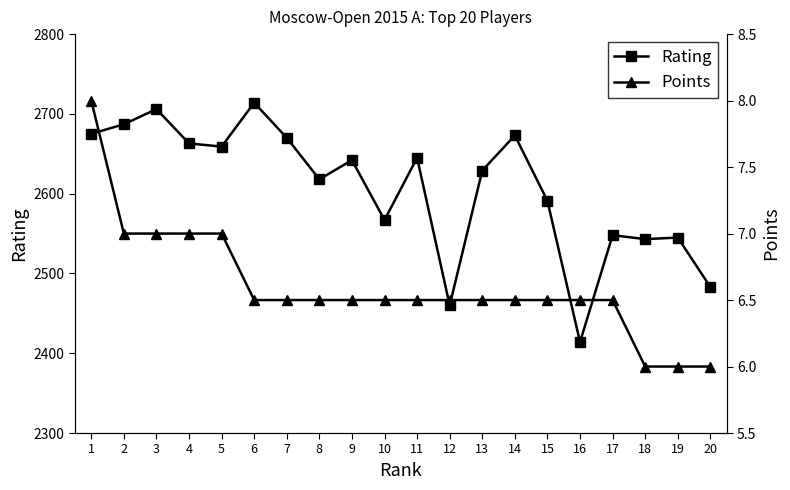

List the labels in order of Points value, largest first.

1, 2, 3, 4, 5, 6, 7, 8, 9, 10, 11, 12, 13, 14, 15, 16, 17, 18, 19, 20